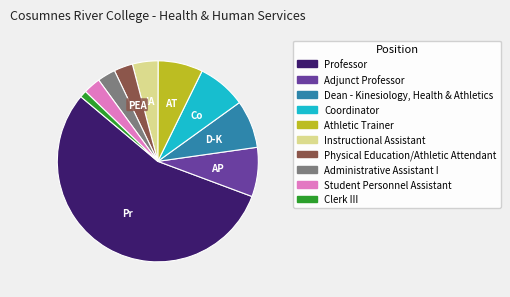

Is Athletic Trainer the majority of the pie?

No